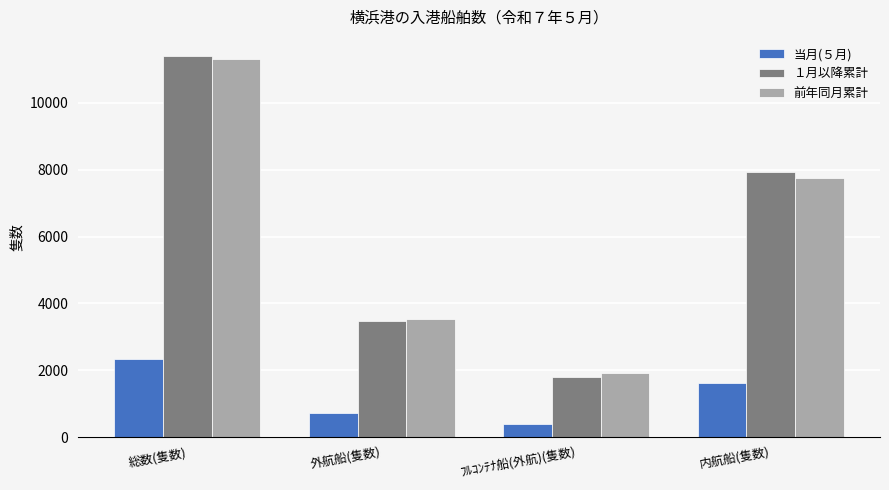

What is the minimum value for １月以降累計?

1811